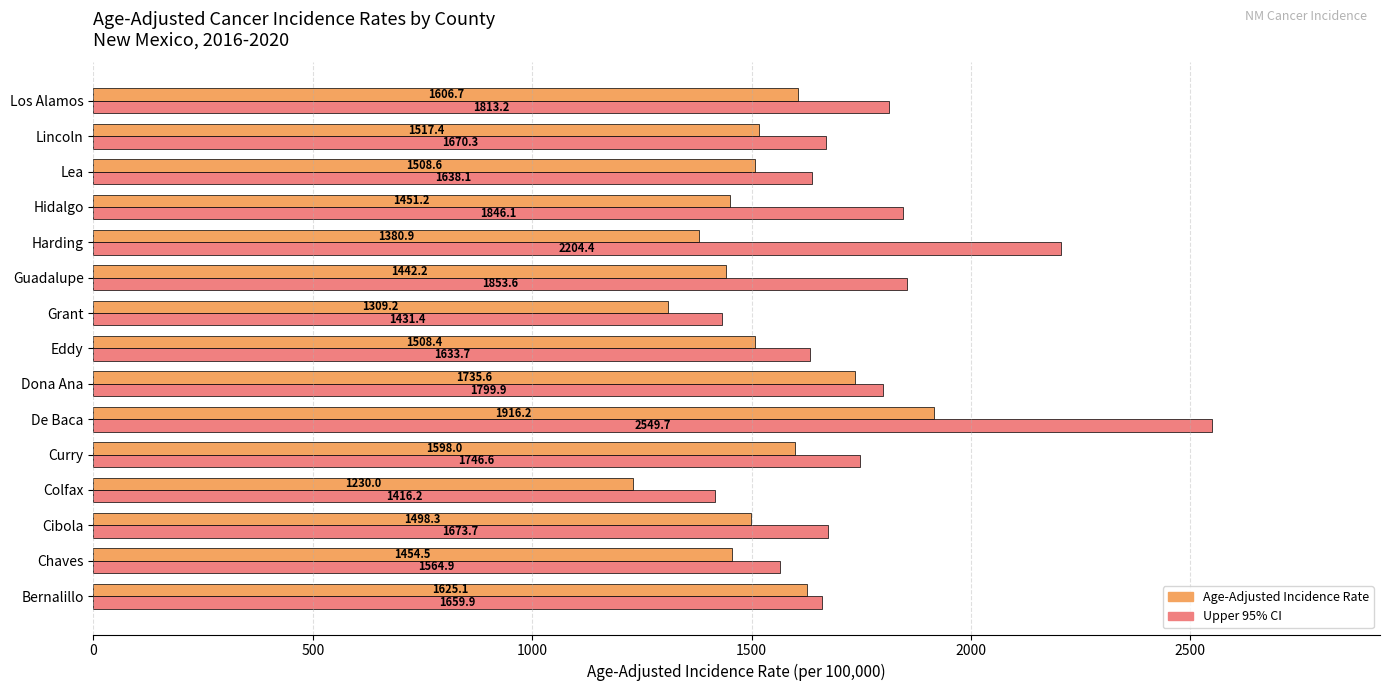

Count the number of data series in this chart.

2